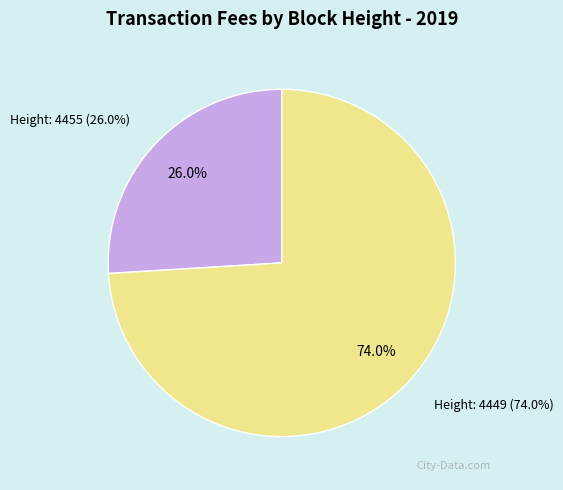

What percentage is the Height: 4455 slice, to the nearest percent?

26%